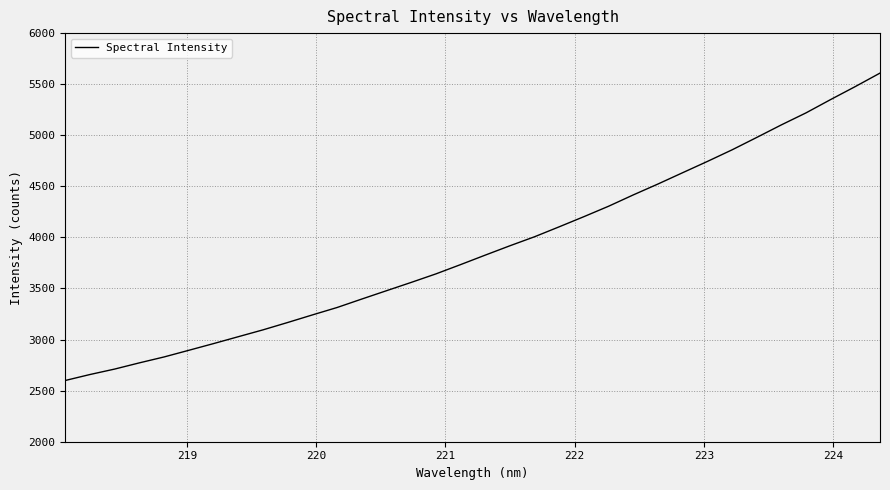

What is the greatest value displayed?

5608.6